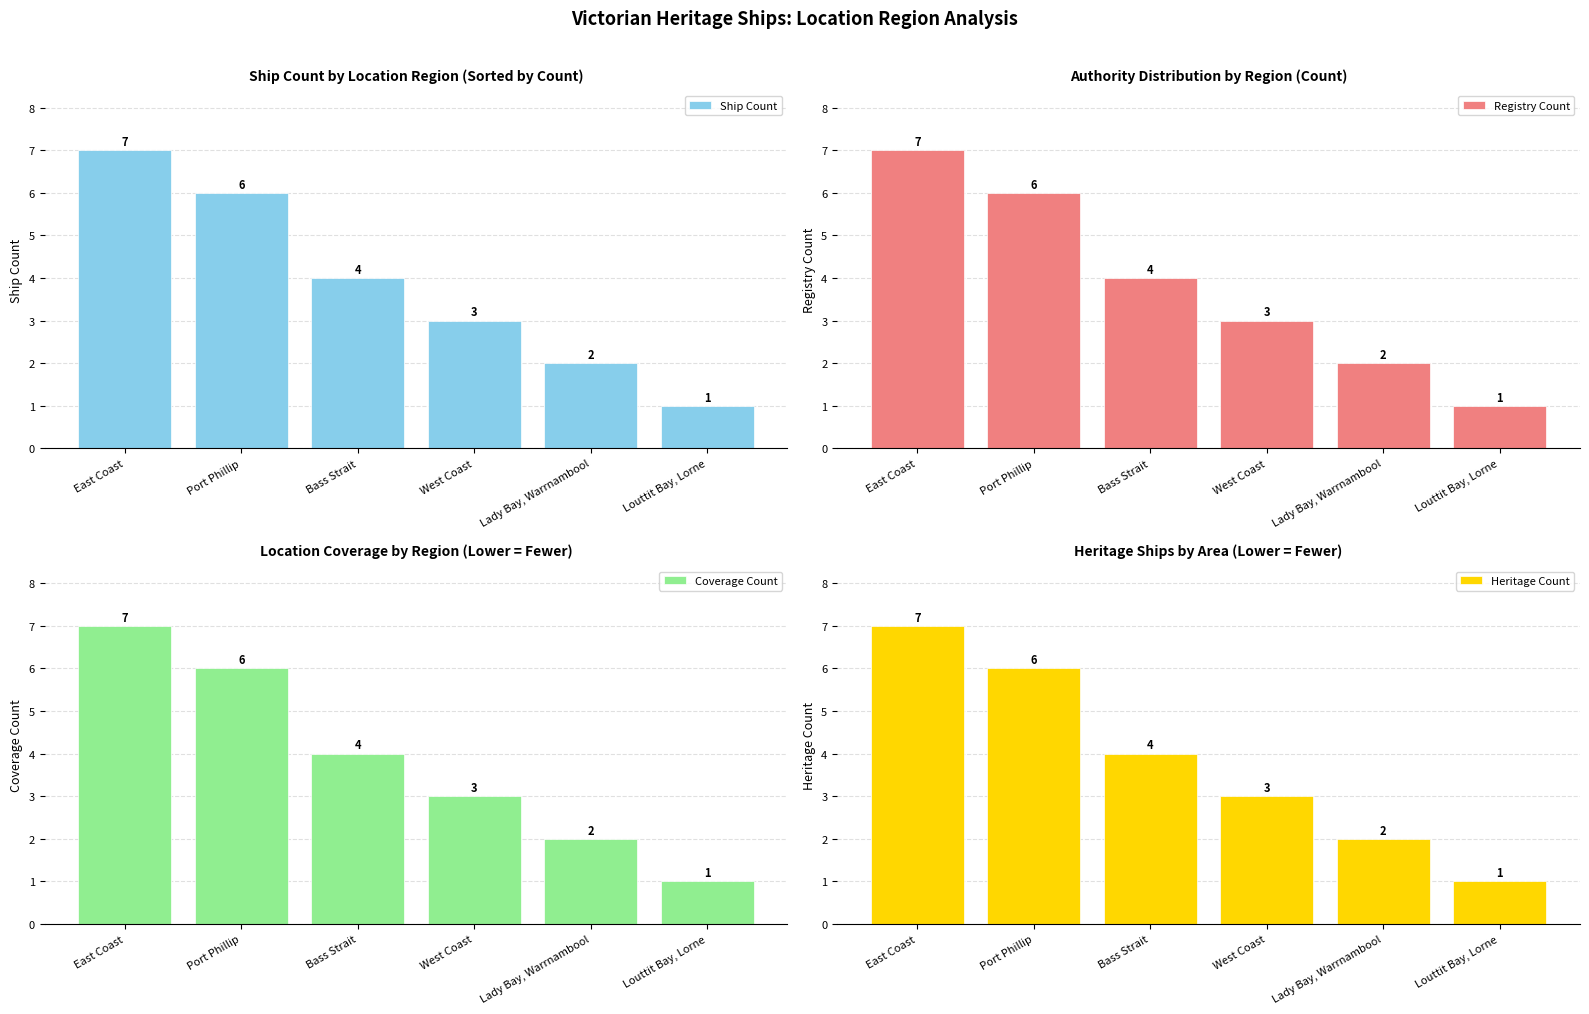

Is it true that Coverage Count equals 1 at West Coast?

False